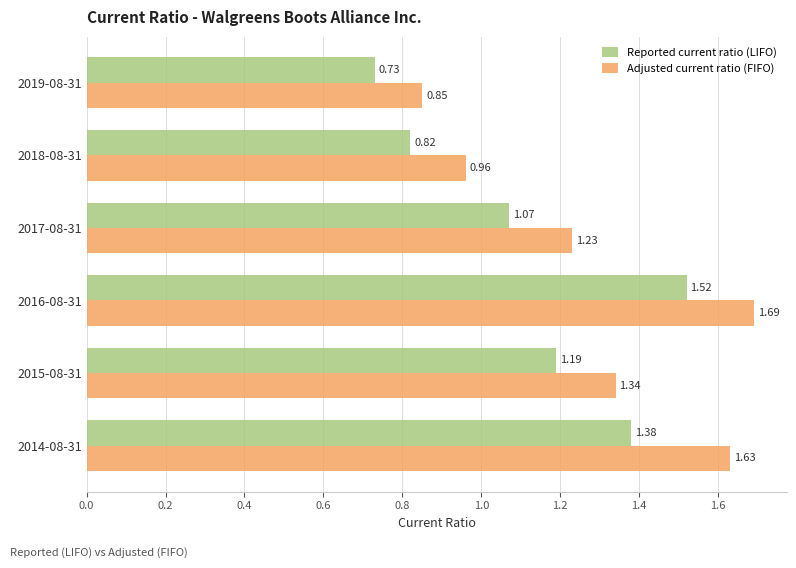

Between 2018-08-31 and 2017-08-31, which series saw the biggest shift?

Adjusted current ratio (FIFO)